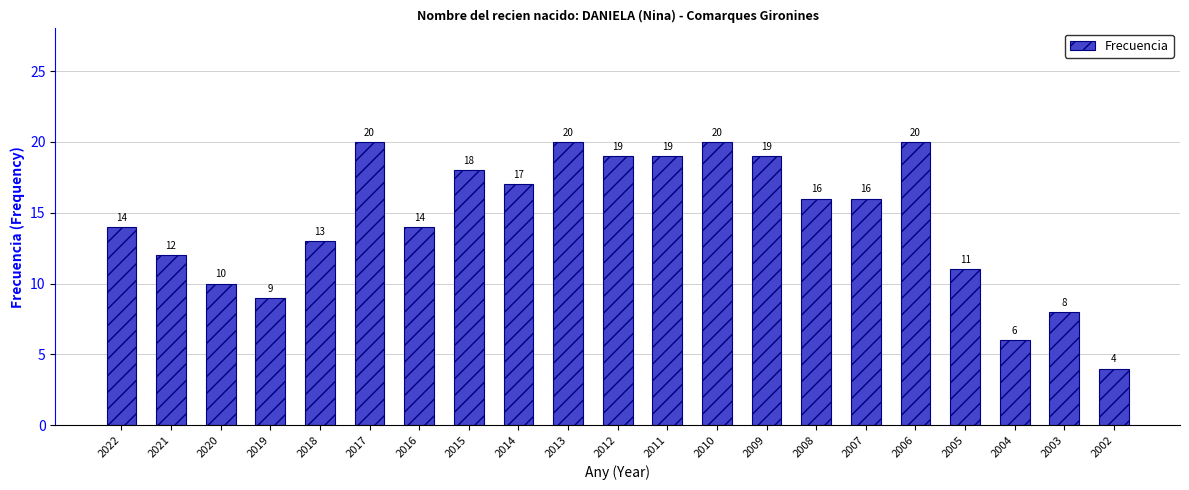

How many bars are there in total?

21